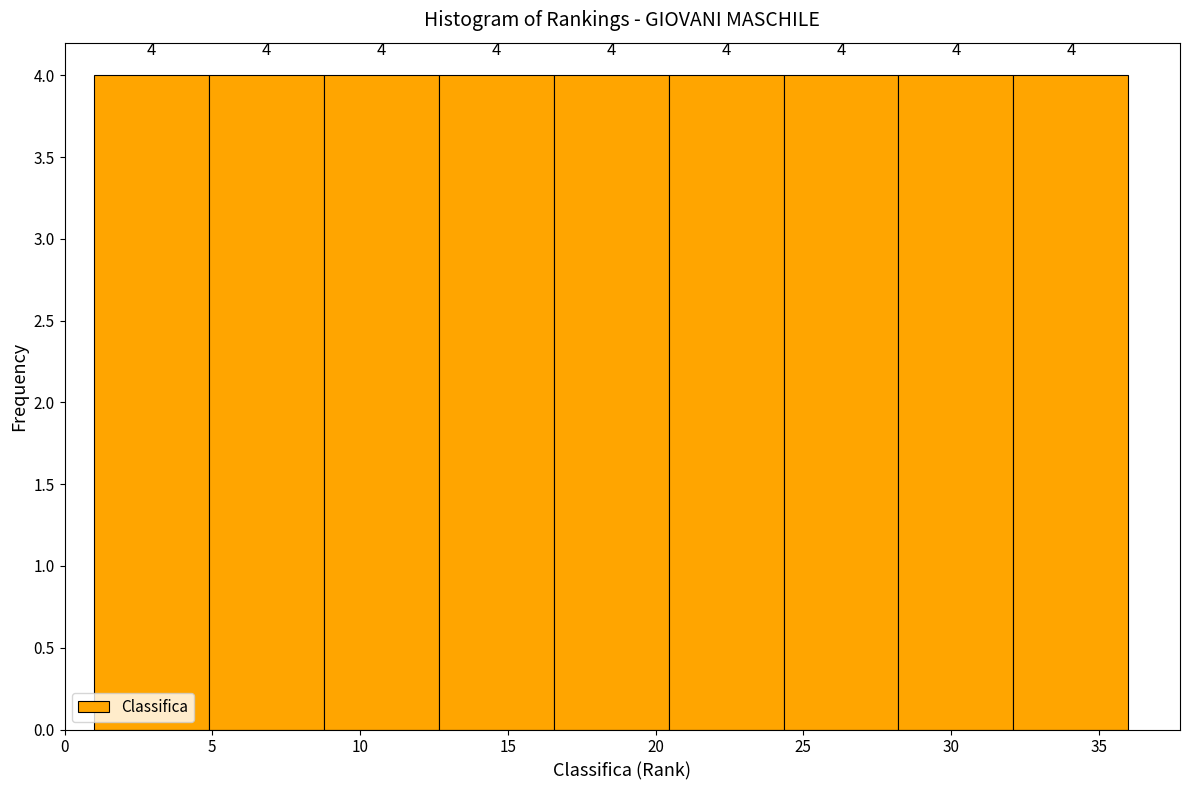

Reading left to right, transcribe this chart: for each bar, give the range it covers on the x-axis and its height. The bar edges are not printed on the chart, so give them approximately, as read against the axis.

1.0 to 5.0: 4
5.0 to 9.0: 4
9.0 to 12.5: 4
12.5 to 16.5: 4
16.5 to 20.5: 4
20.5 to 24.5: 4
24.5 to 28.0: 4
28.0 to 32.0: 4
32.0 to 36.0: 4